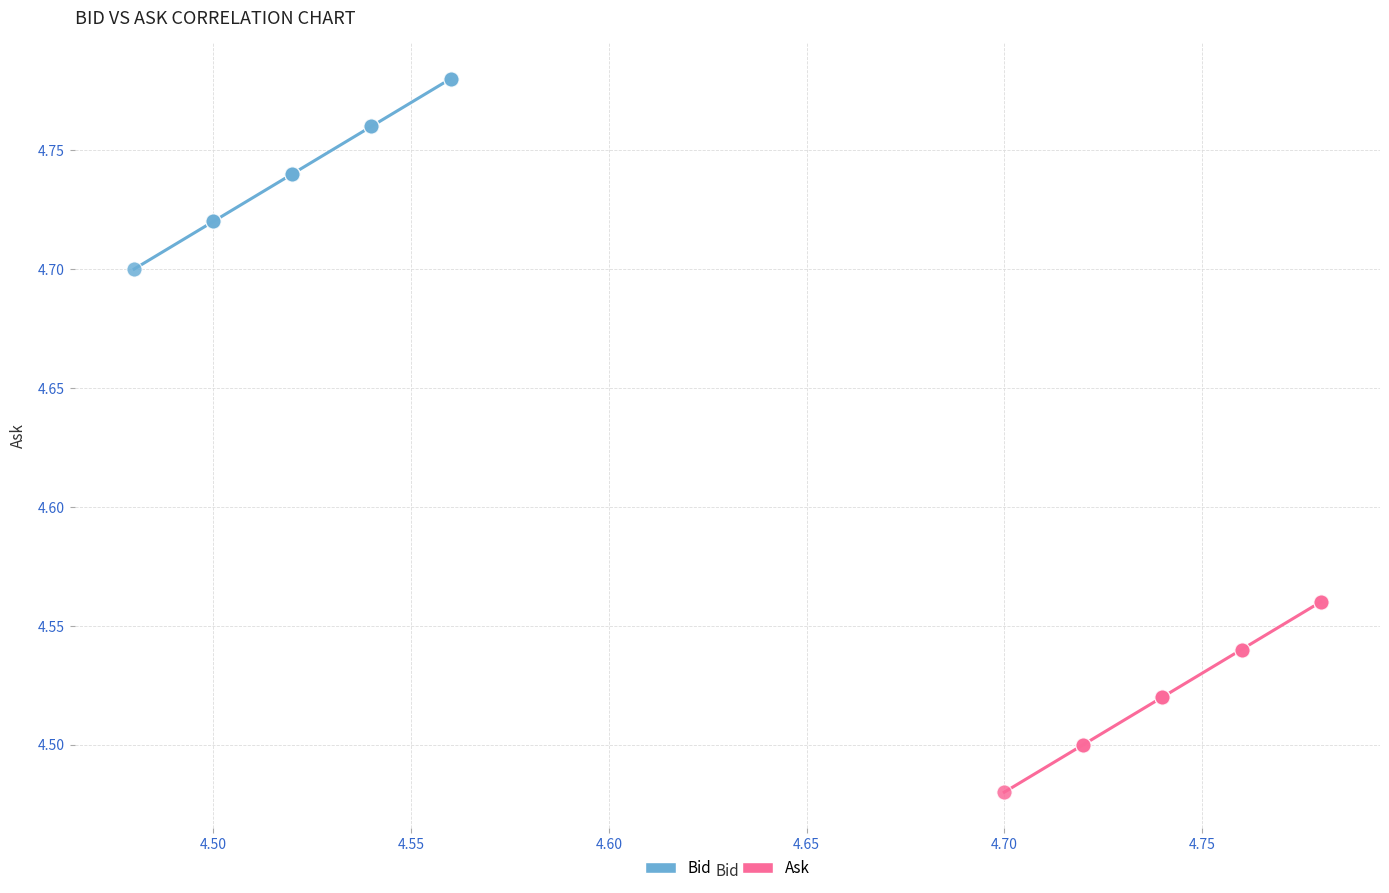

Which series contains the highest Y value?

Bid